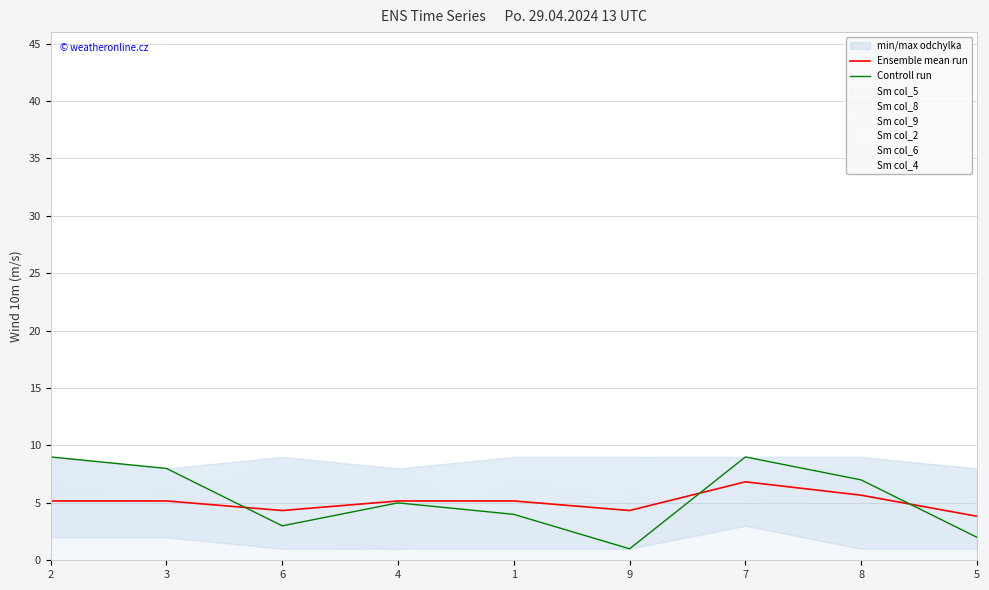

Reading right to left, list all the values displayed in this chart.

Ensemble mean run: 3.8	5.7	6.8	4.3	5.2	5.2	4.3	5.2	5.2
Controll run: 2.0	7.0	9.0	1.0	4.0	5.0	3.0	8.0	9.0